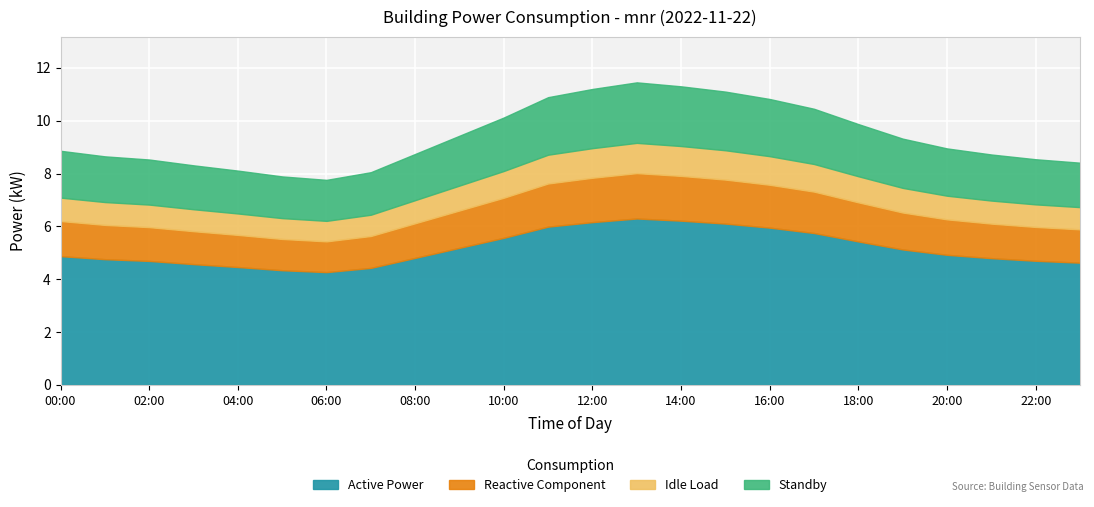

Is it true that Active Power equals 6.9 at 22:00?

False